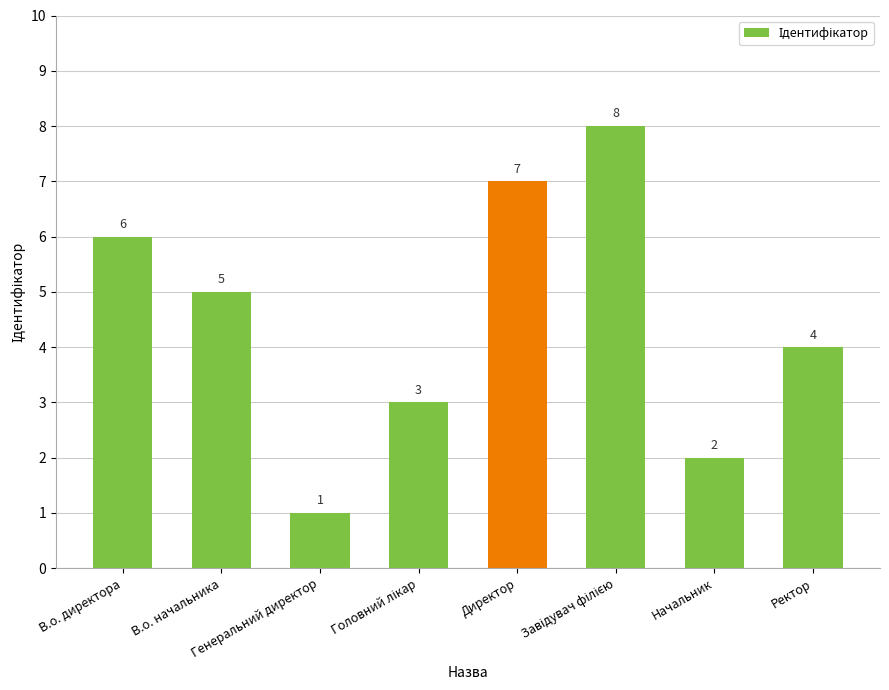

Count the values in the range 3 to 7.

5